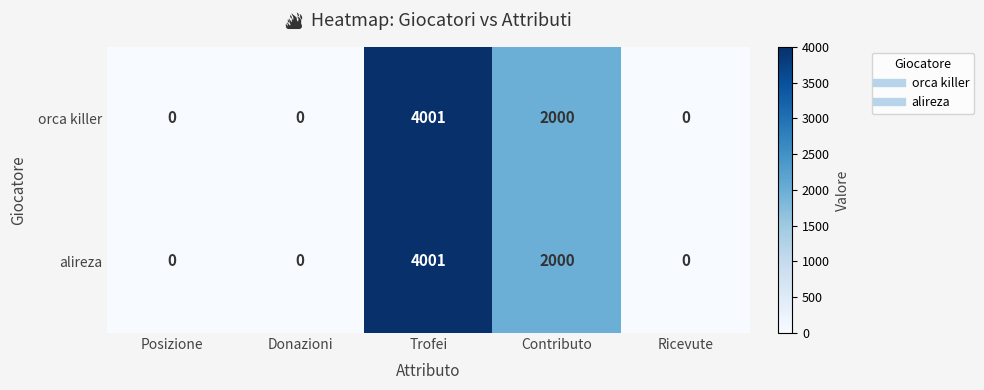

True or false: orca killer has a value of 0 at Ricevute.

True